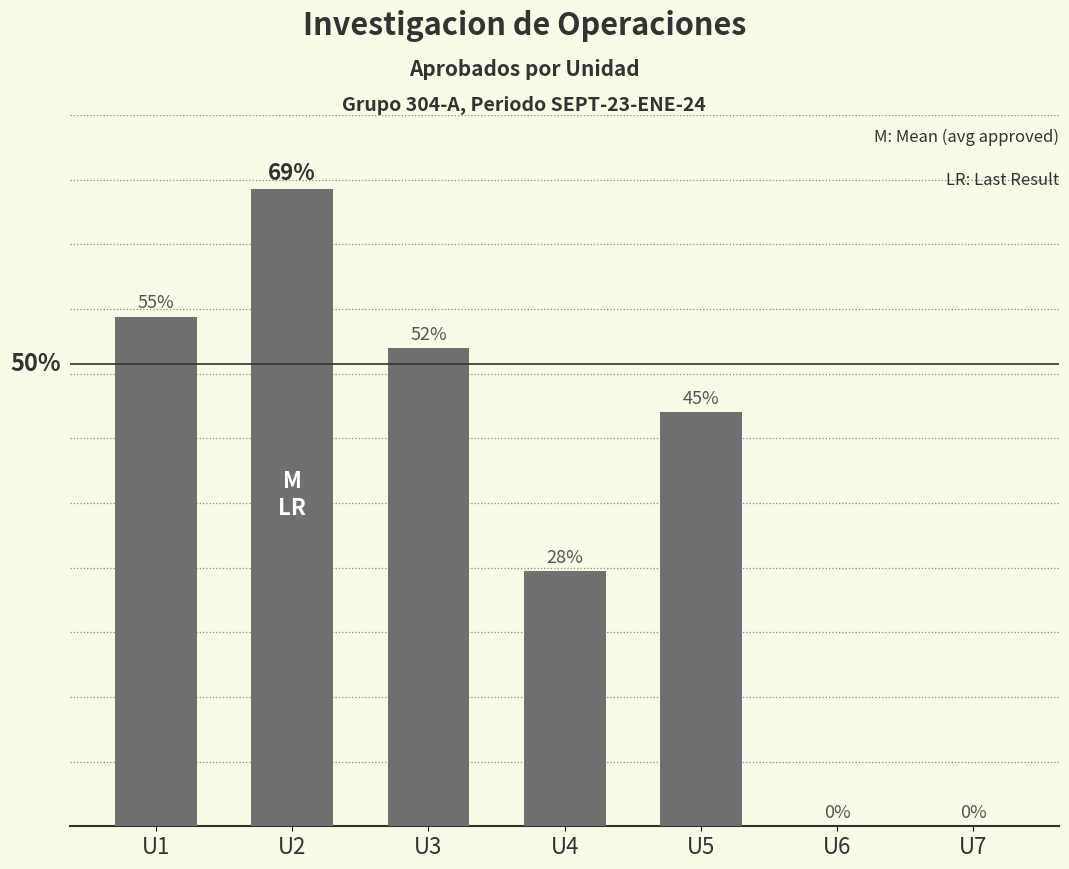

Which label corresponds to the largest value in the chart?

U2